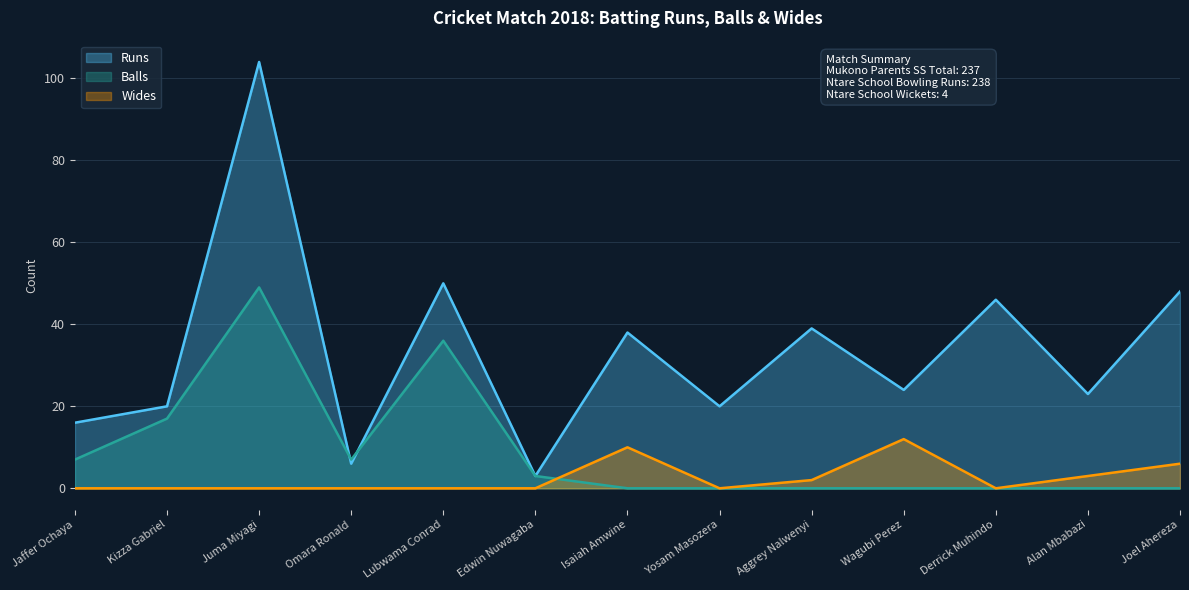

What is the value of the Runs point at the 12th from the left?

23